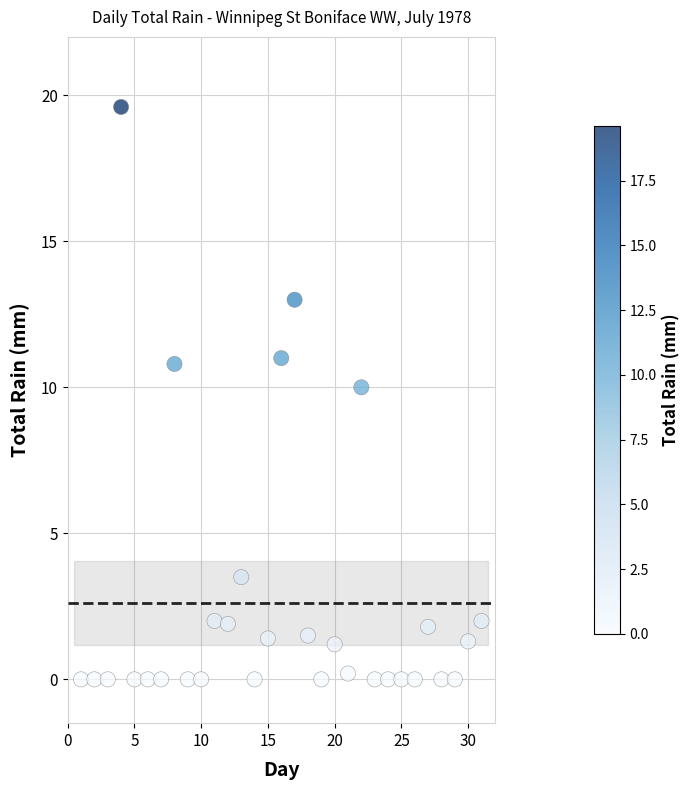

What Y value in the scatter plot is closest to 9?

10.0